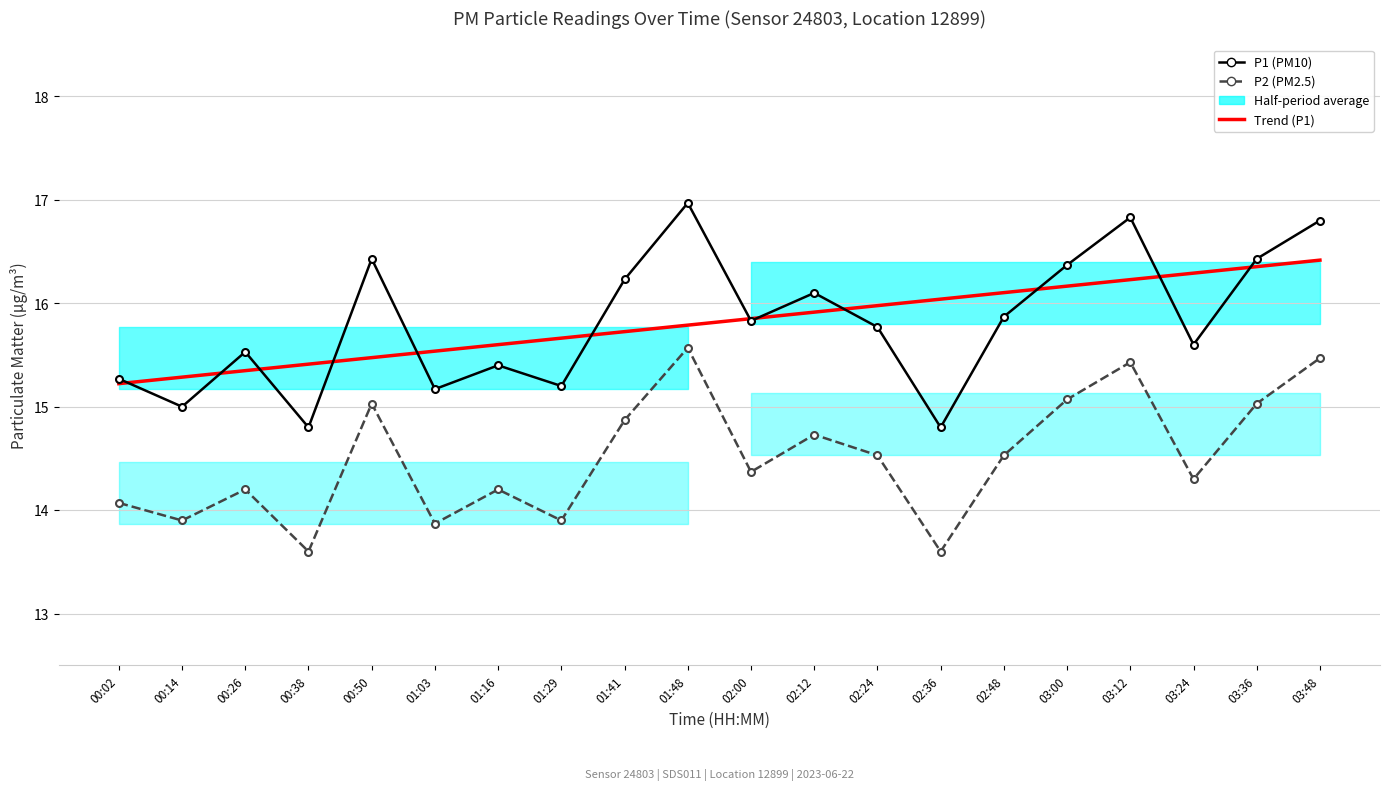

Where is the first local maximum for P1 (PM10)?

00:26